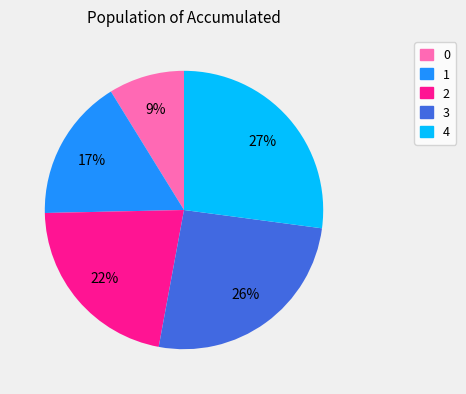

True or false: 0 accounts for 9% of the total.

True